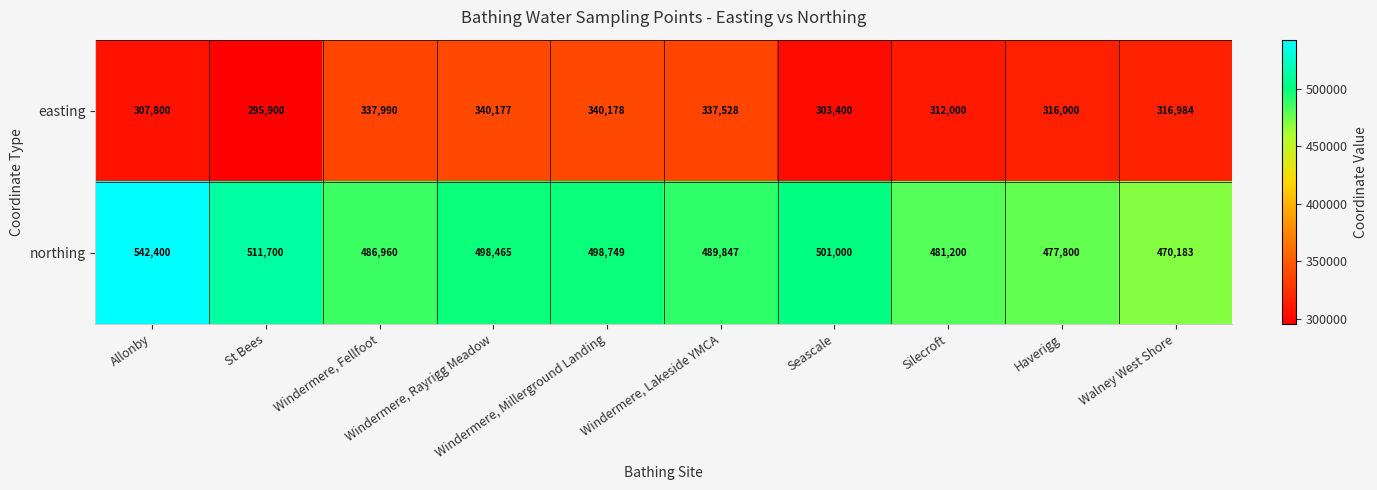

What is the maximum value for easting?

340178